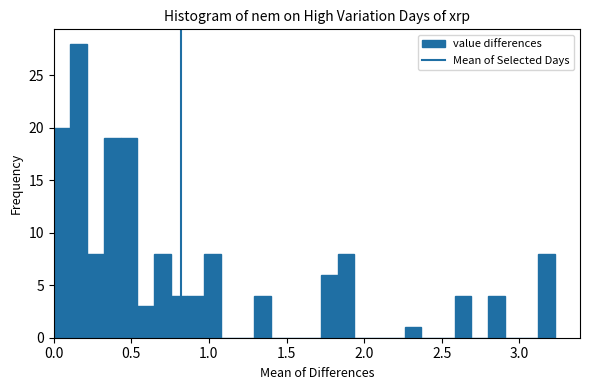

Around what value on the x-axis is the tallest bar? Give the approximate position of its centre, as read against the axis.

0.15